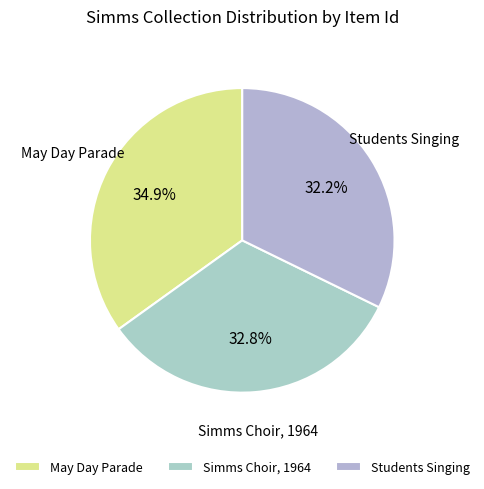

What is the total percentage of May Day Parade and Simms Choir, 1964?

67.8%